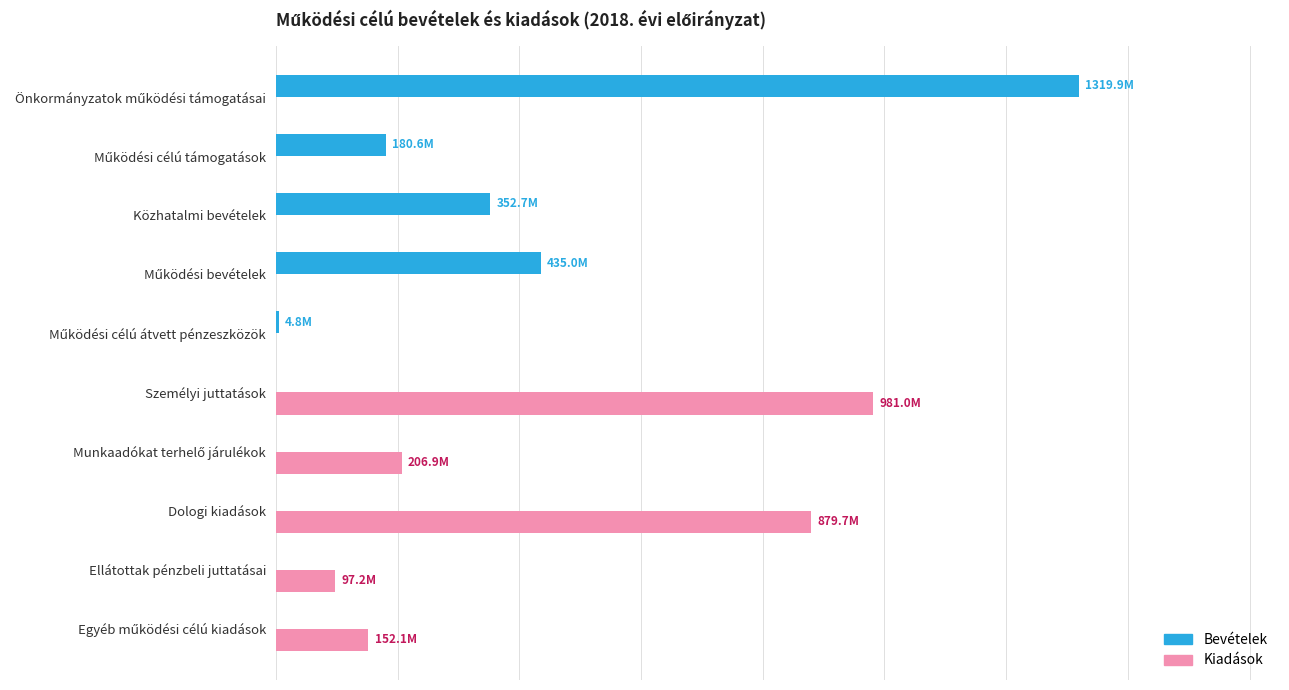

What is the difference between the maximum and minimum values in the Bevételek series?

1319904176